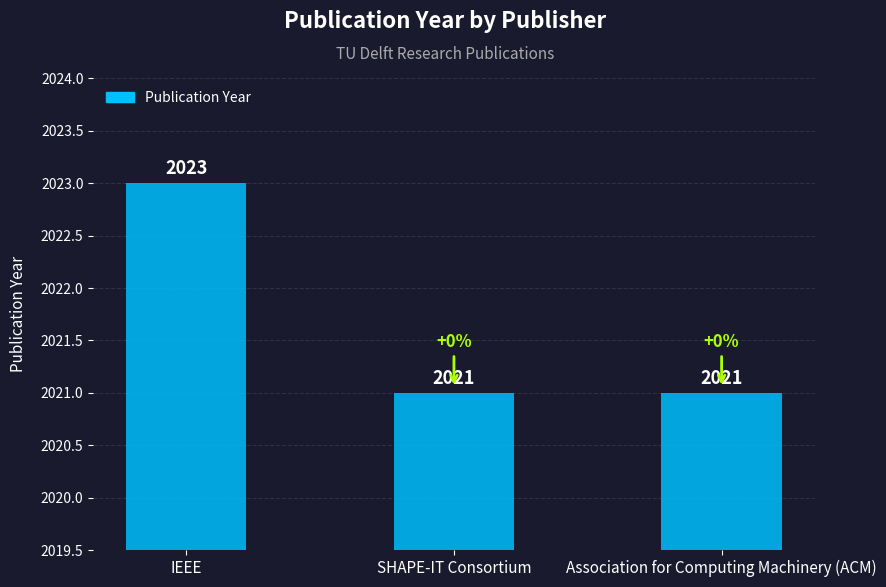

True or false: the data shows 1341 at IEEE.

False